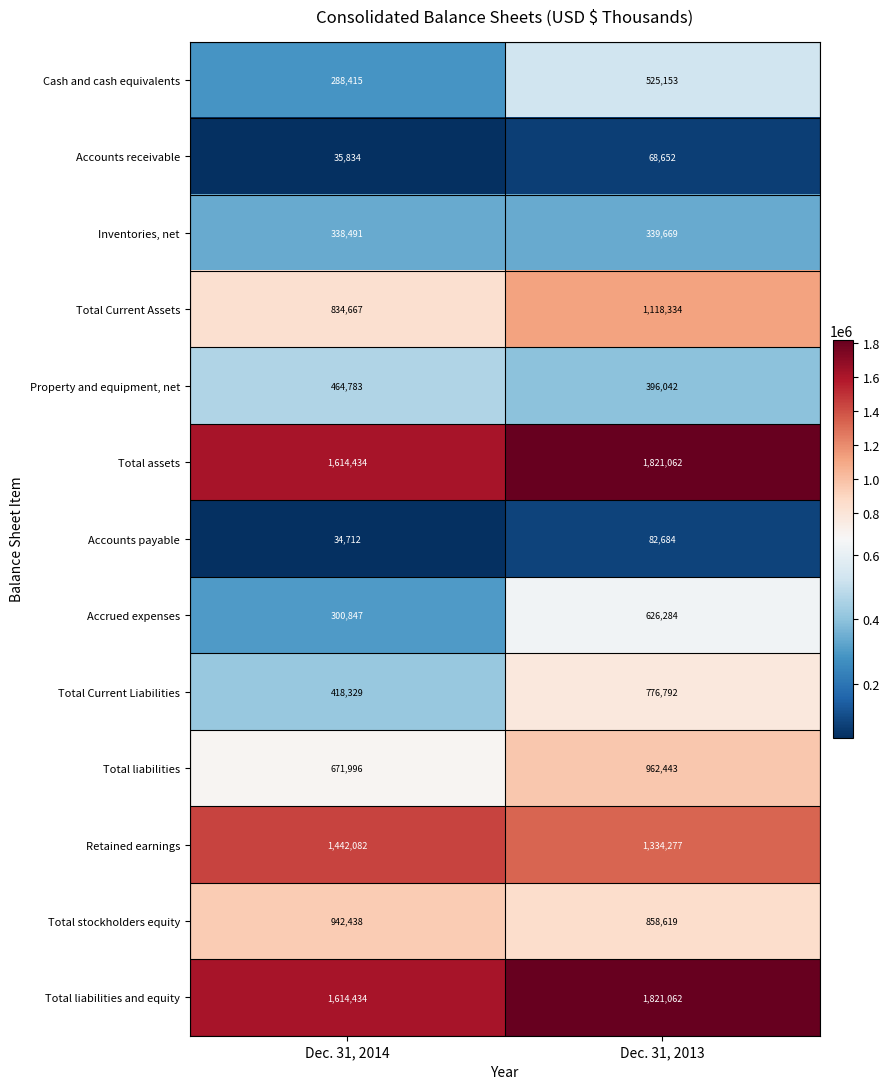

At which category does the chart reach its minimum across all series?

Dec. 31, 2014